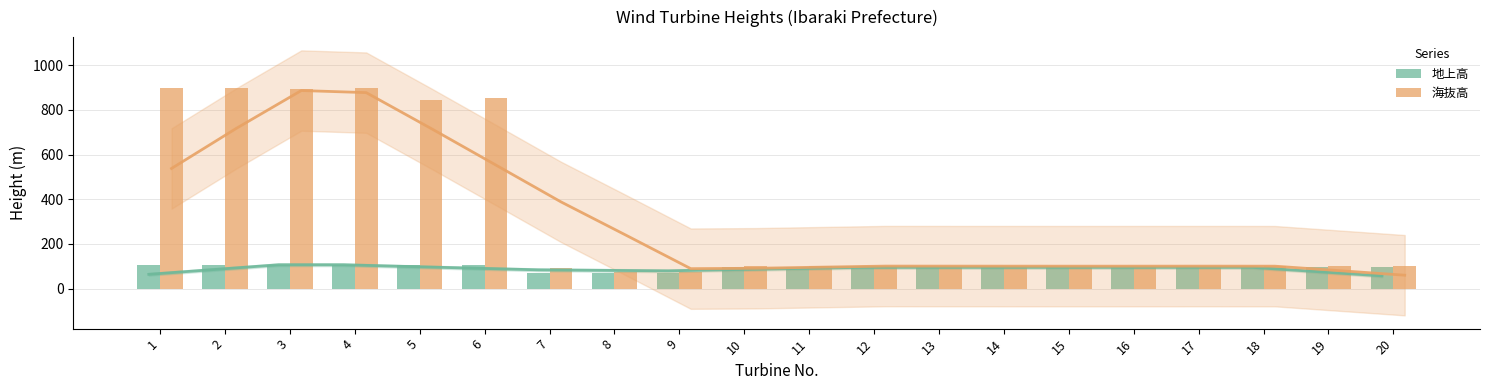

Reading left to right, list all the values displayed in this chart.

地上高: 107.0	107.0	107.0	107.0	107.0	107.0	68.0	70.0	70.0	95.5	95.5	95.5	95.5	95.5	95.5	95.5	95.5	95.5	95.5	95.5
海抜高: 898.0	895.5	895.0	898.0	845.0	851.5	93.0	75.7	76.5	101.5	101.4	101.5	100.5	100.5	100.9	100.9	101.0	100.9	100.9	99.9